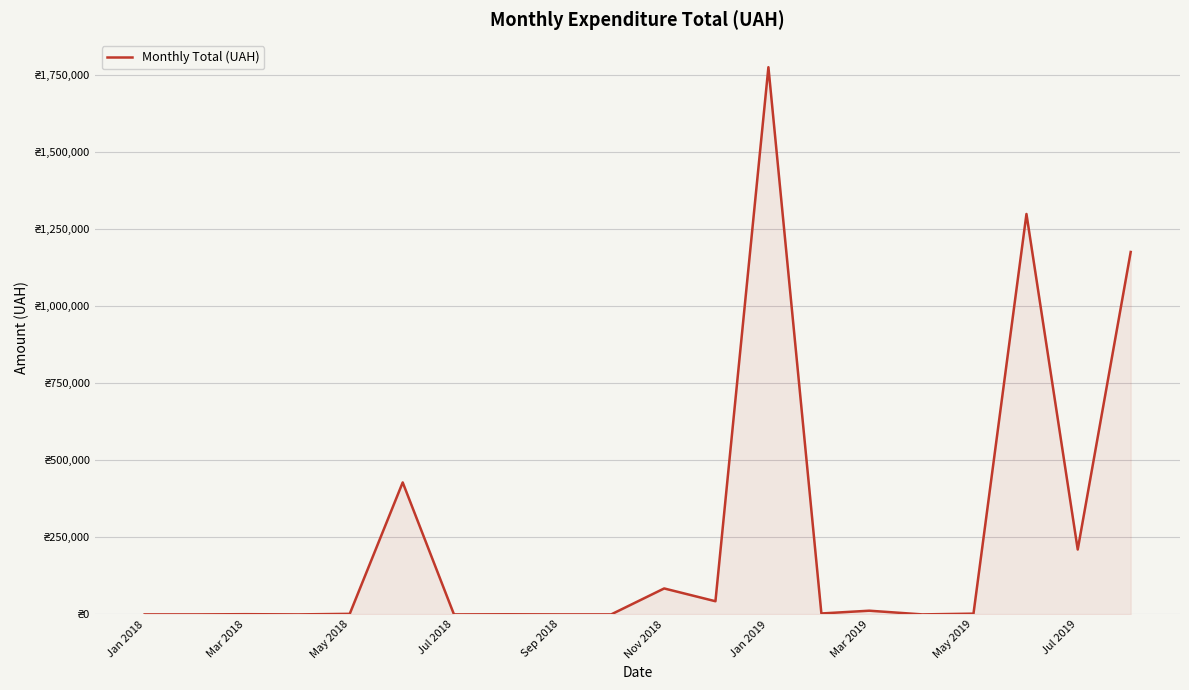

What is the difference between the maximum and second lowest values?

1774151.7